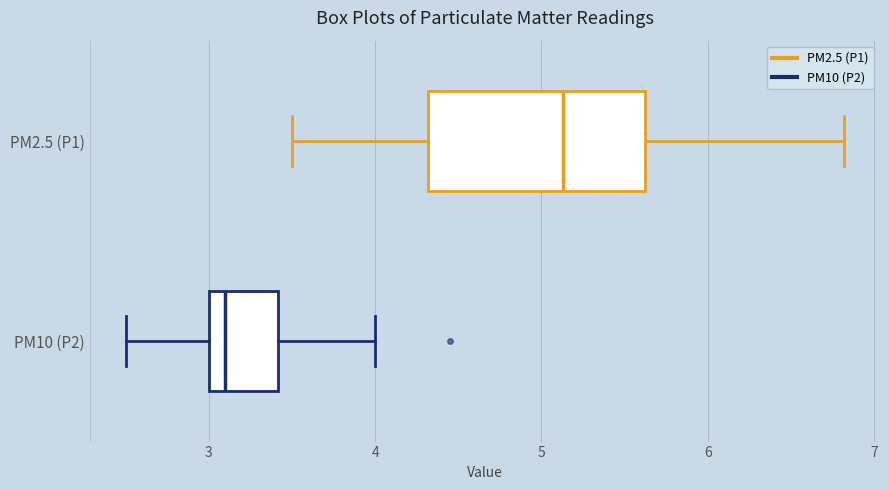

Reading bottom to top, transcribe this box plot: for each box, give where its median line is, the range the box spans, and where its two whiskers end, as read against the x-axis. The values are not printed on the chart, so give them approximately, as read against the axis.

PM10 (P2): median 3.1, box 3.0 to 3.4, whiskers 2.5 to 4.0
PM2.5 (P1): median 5.1, box 4.3 to 5.6, whiskers 3.5 to 6.8